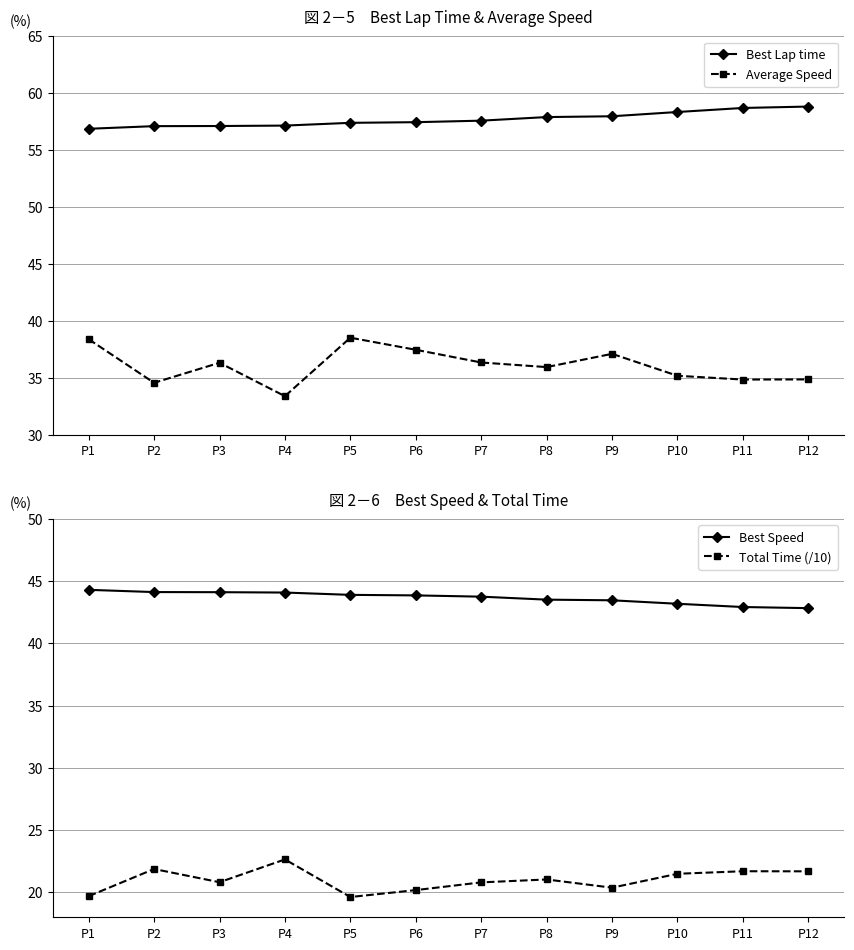

What is the greatest value displayed?

58.8